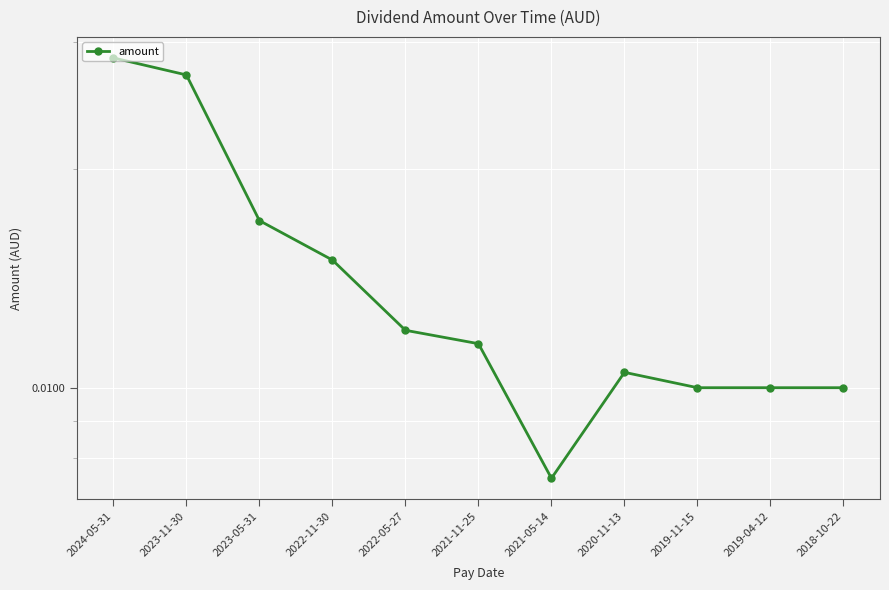

True or false: the data shows 0.0 at 2023-05-31.

False